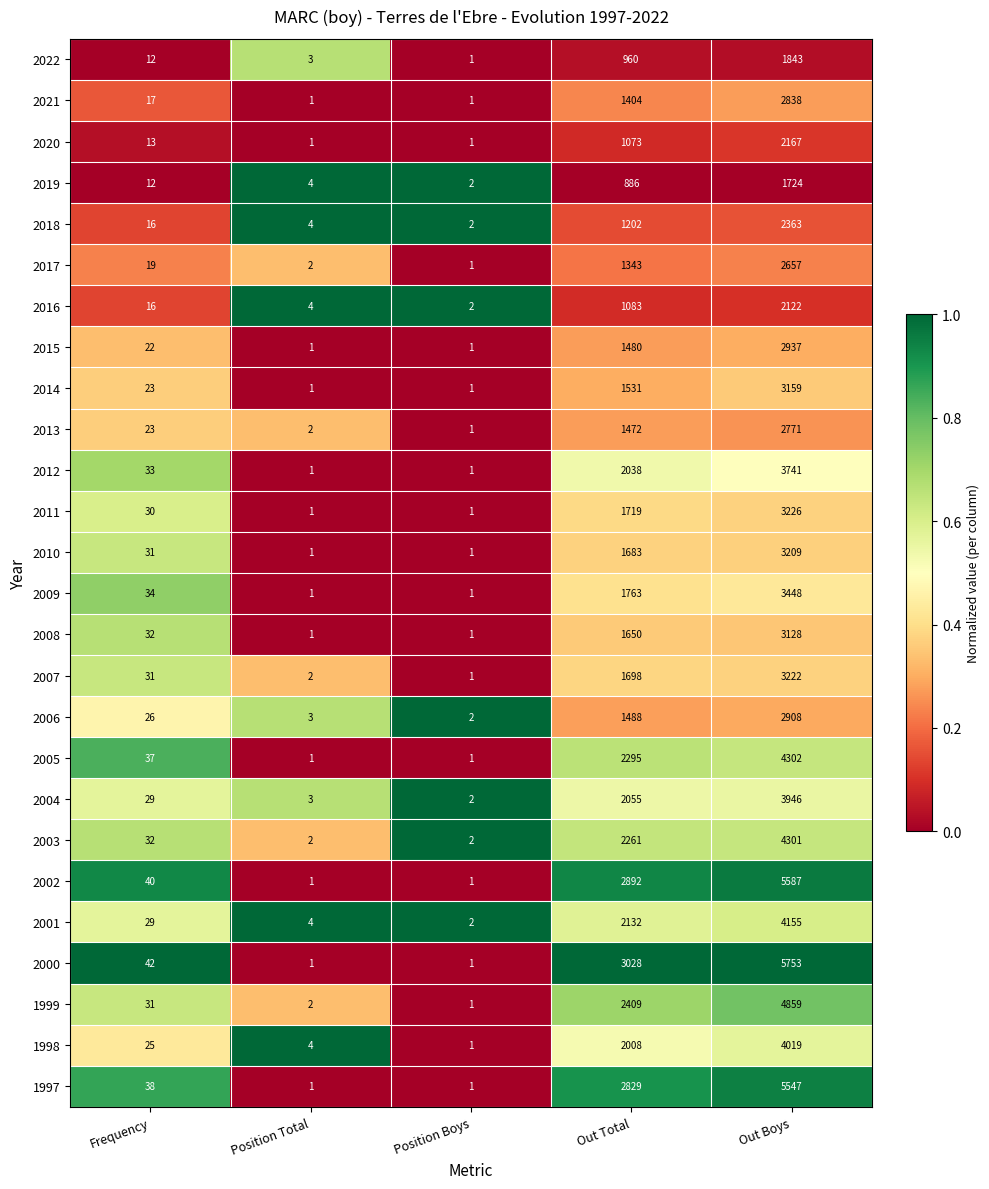

The 2015 series shows 1 at Position Boys. True or false?

True